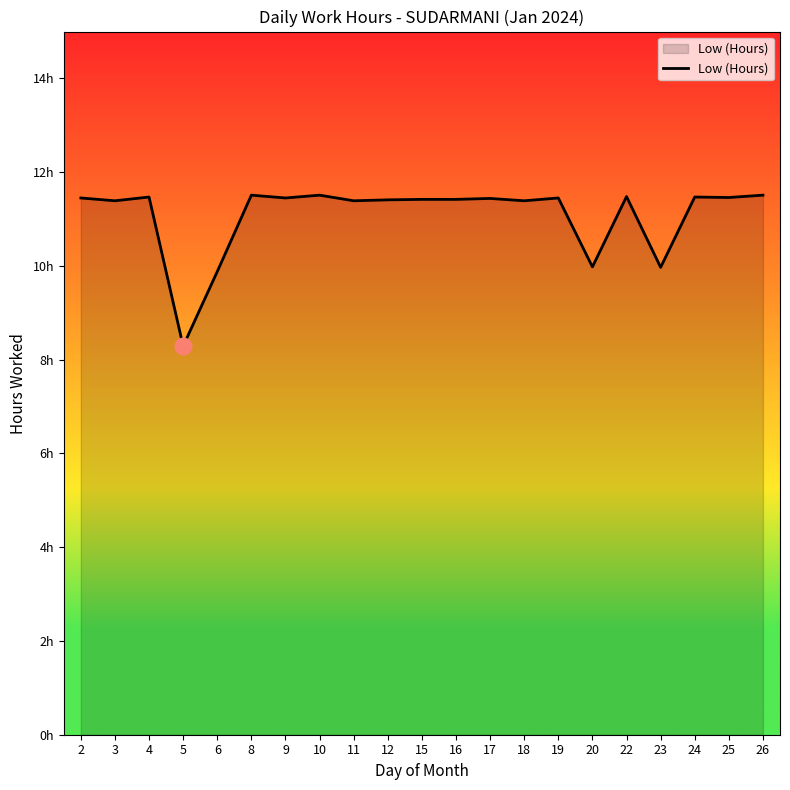

Is this an area chart (filled region under the line)?

Yes